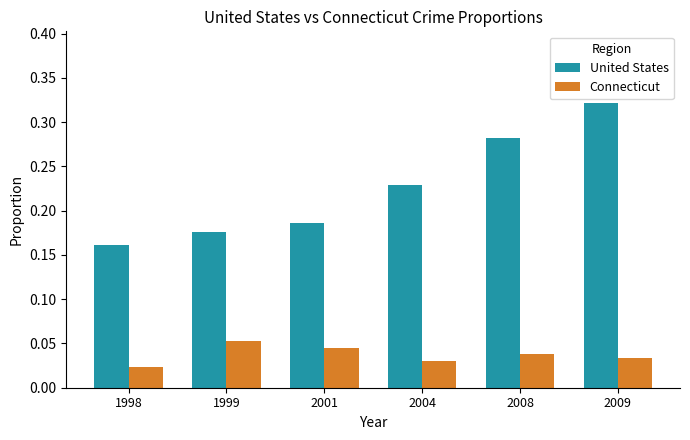

Which series has the widest spread of values?

United States